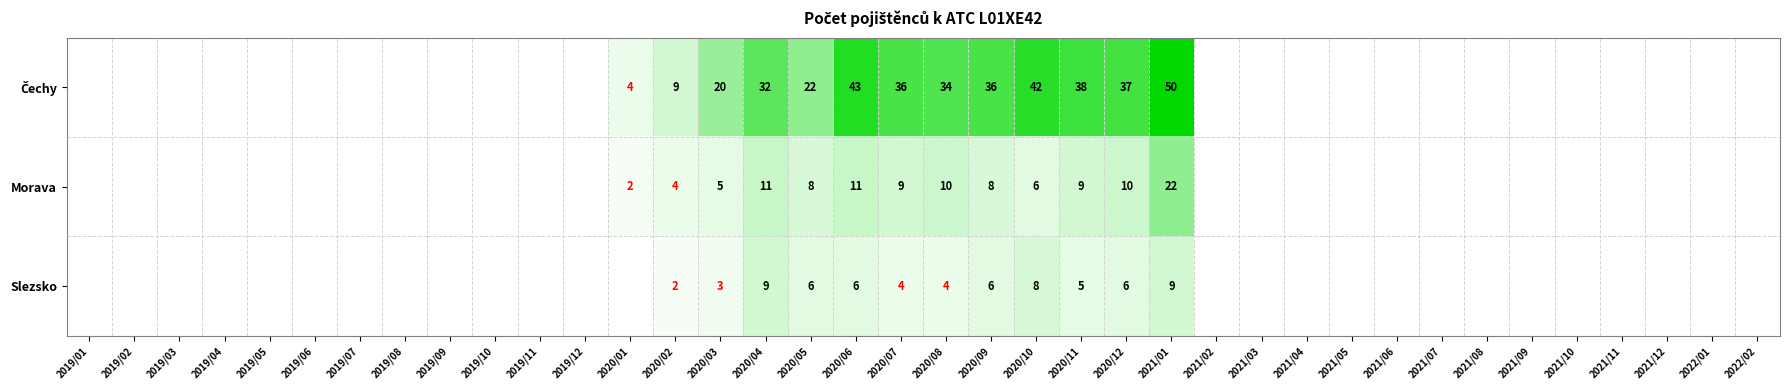

The Morava series shows 14 at 2020/09. True or false?

False